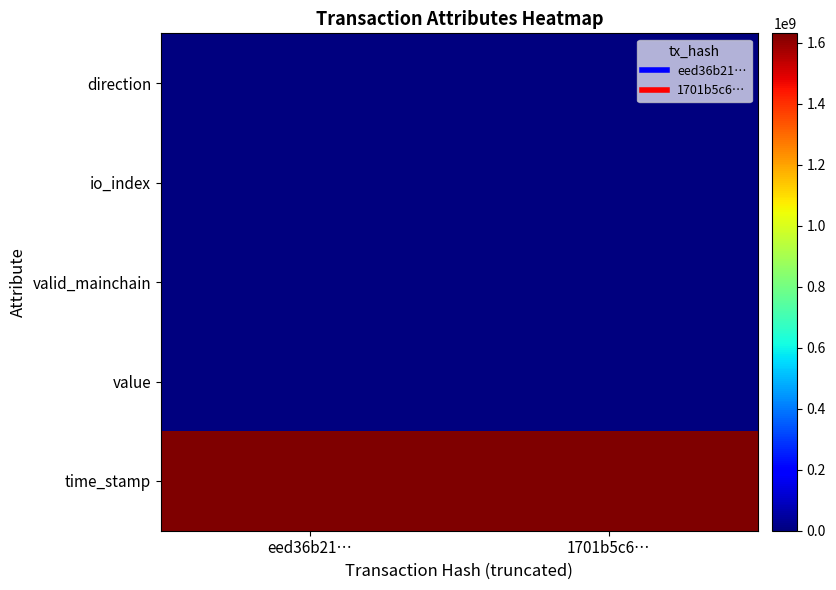

What is the total value across all series at eed36b21…?

1630411335.2